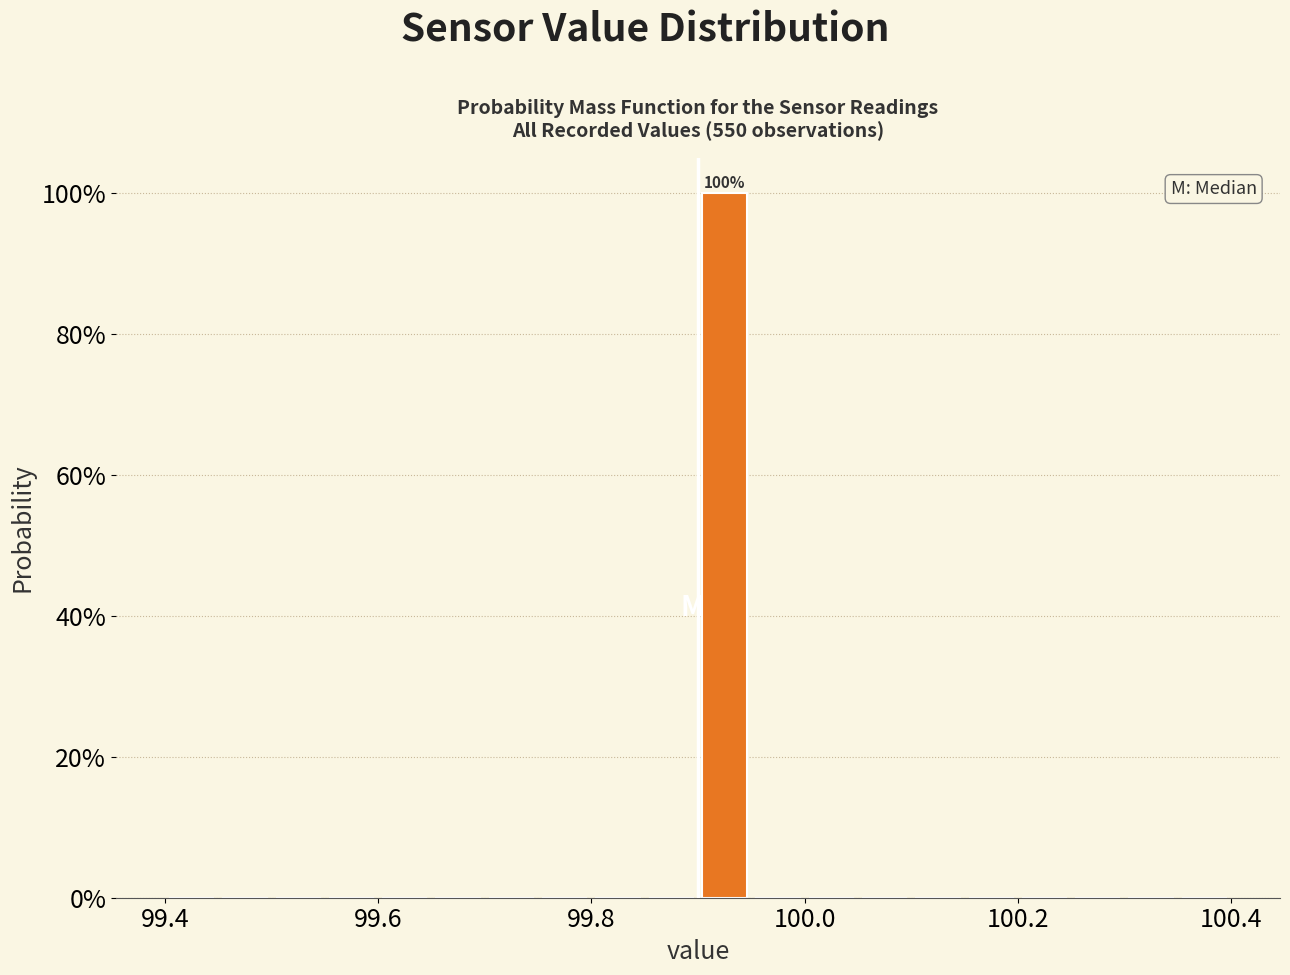

Around what value on the x-axis is the tallest bar? Give the approximate position of its centre, as read against the axis.

99.92